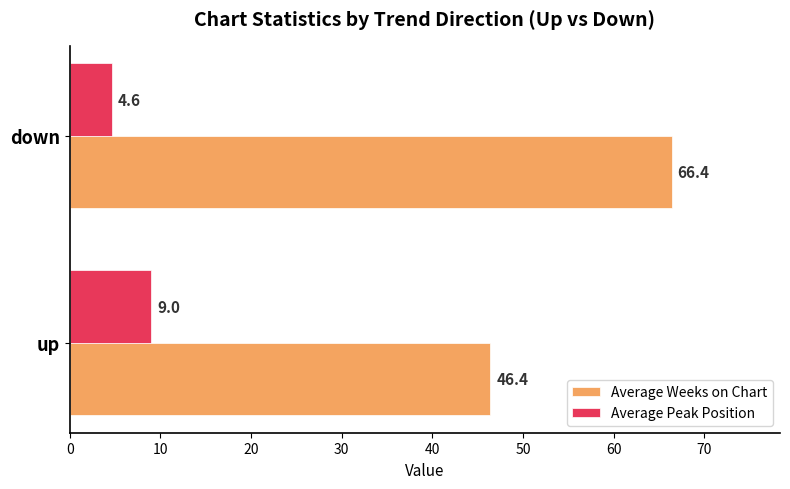

Is the value of Average Weeks on Chart at down greater than the value of Average Peak Position at down?

Yes